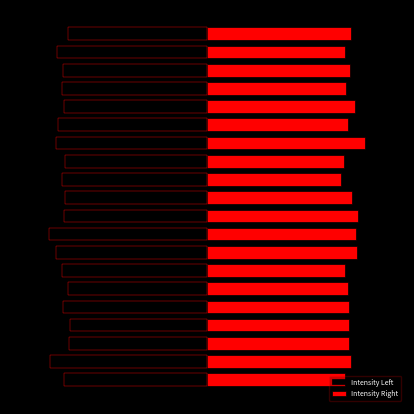

How many values in the Intensity Right series are below 72?

9